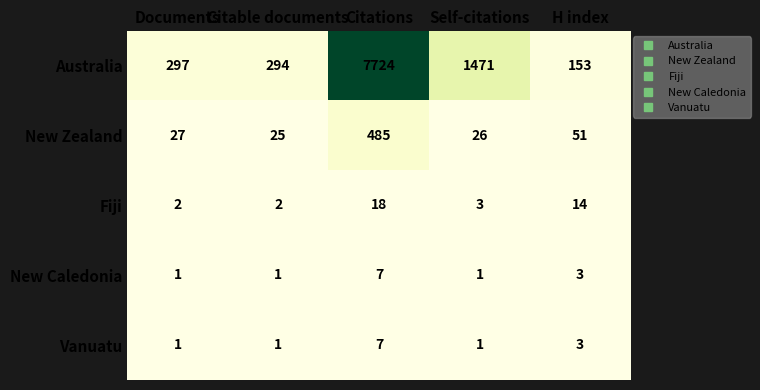

Is the value of Fiji at Citations greater than the value of New Caledonia at Documents?

Yes